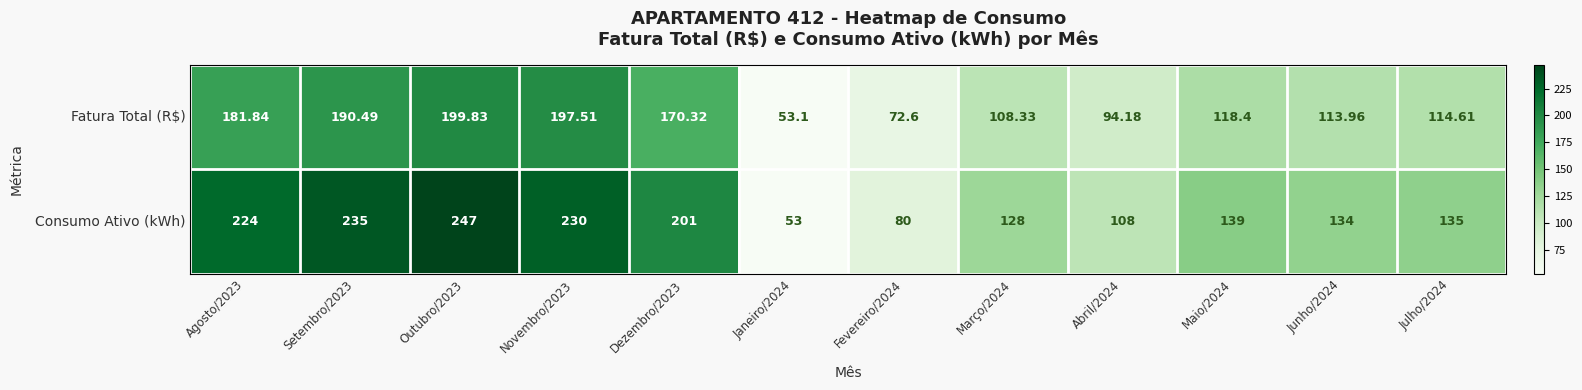

Rank the series at Maio/2024 from lowest to highest value.

Fatura Total (R$), Consumo Ativo (kWh)